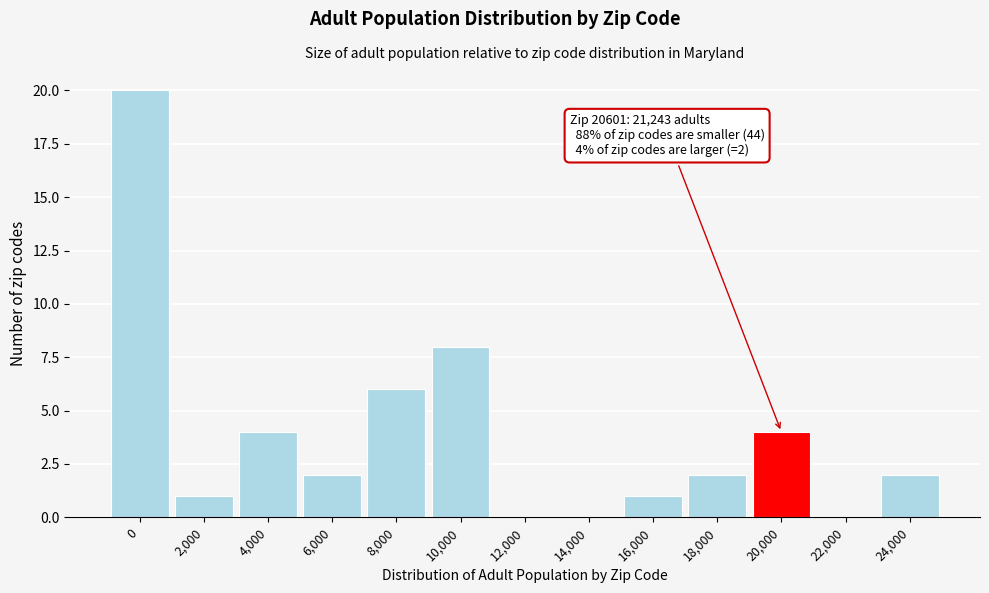

Reading left to right, extract all data points from this chart.

0=20	2,000=1	4,000=4	6,000=2	8,000=6	10,000=8	12,000=0	14,000=0	16,000=1	18,000=2	20,000=4	22,000=0	24,000=2